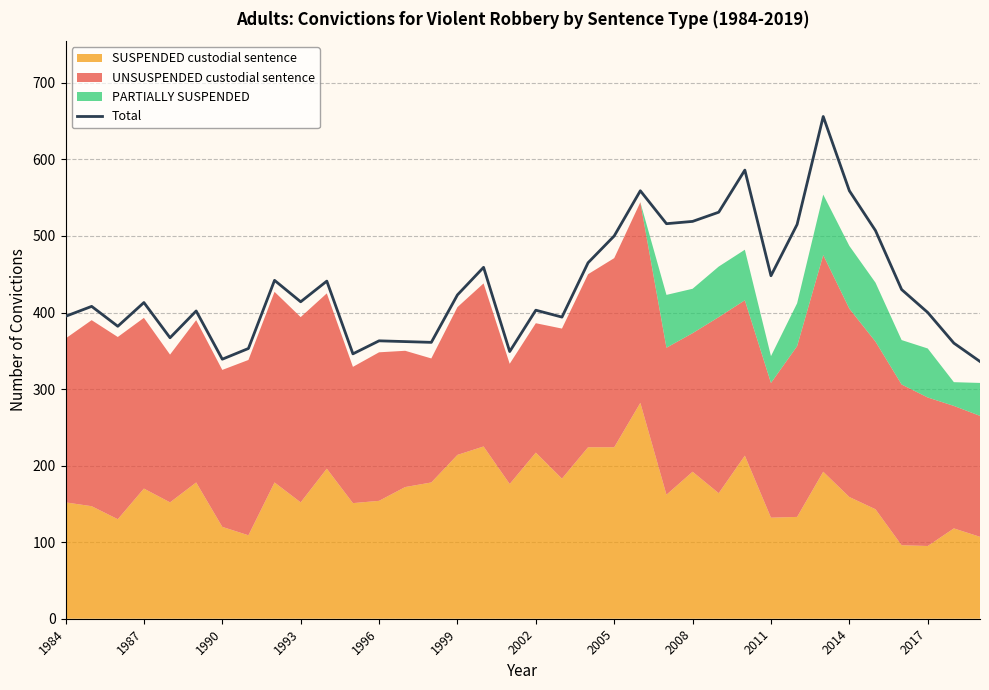

What is the maximum value for Total?

656